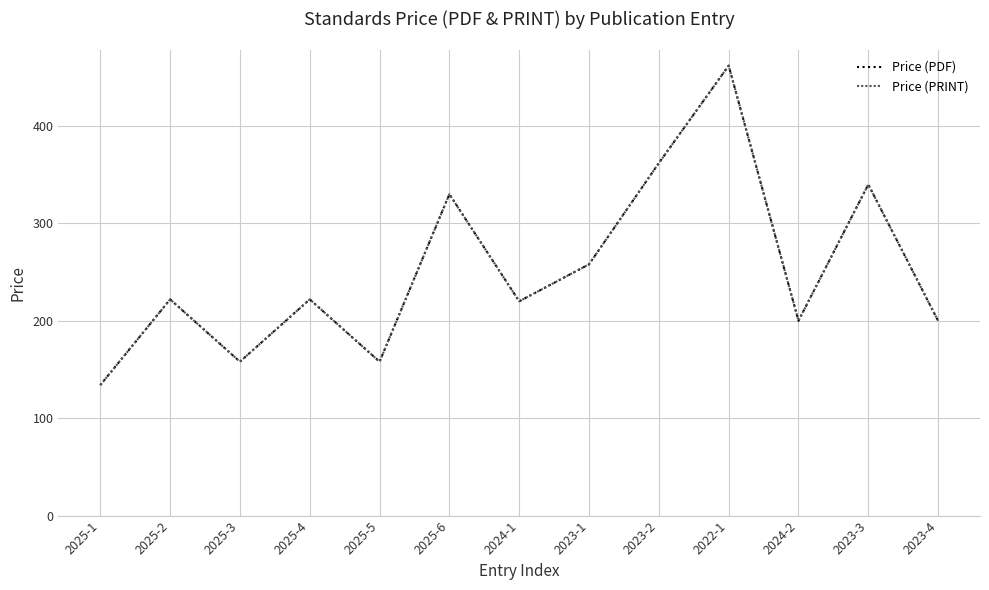

Does the chart display data point markers on the line(s)?

No